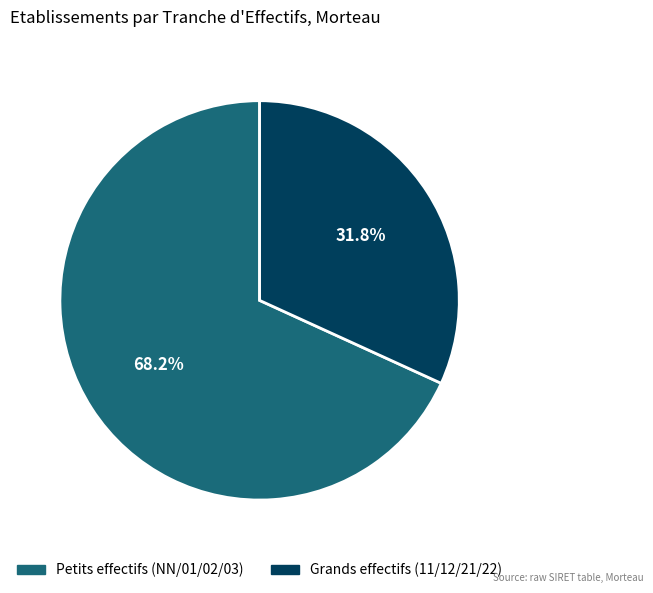

To the nearest percent, what is the difference between the largest and smallest slice percentages?

36%